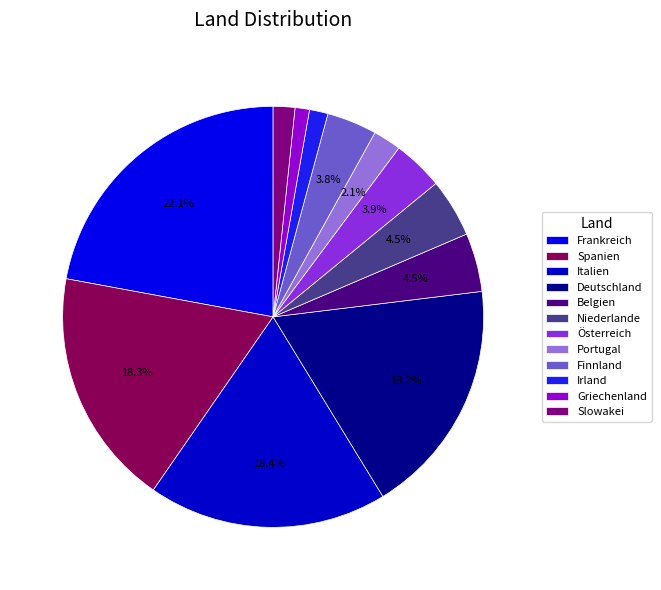

To the nearest percent, what is the average slice percentage?

8%